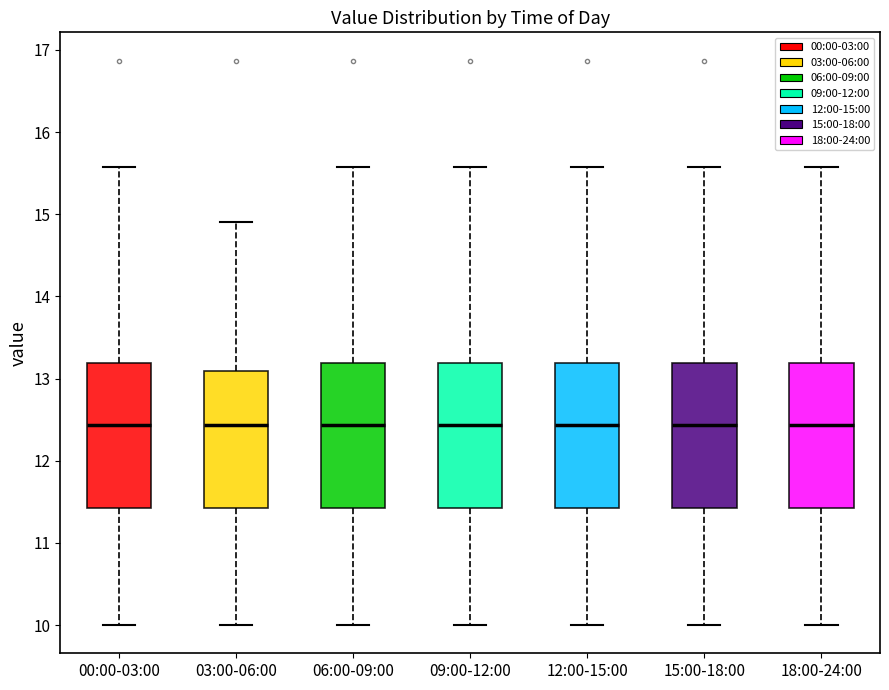

Where is the upper edge of the box for 18:00-24:00 on the y-axis? The values are not printed on the chart, so give them approximately, as read against the axis.

13.2